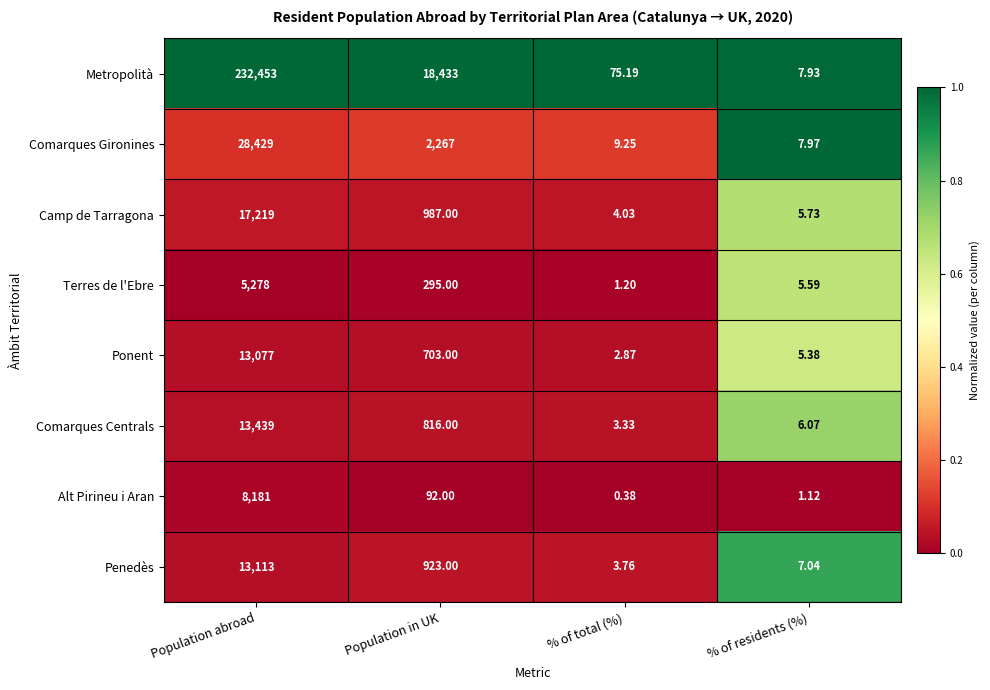

Which series changed the most between Population abroad and % of total (%)?

Metropolità